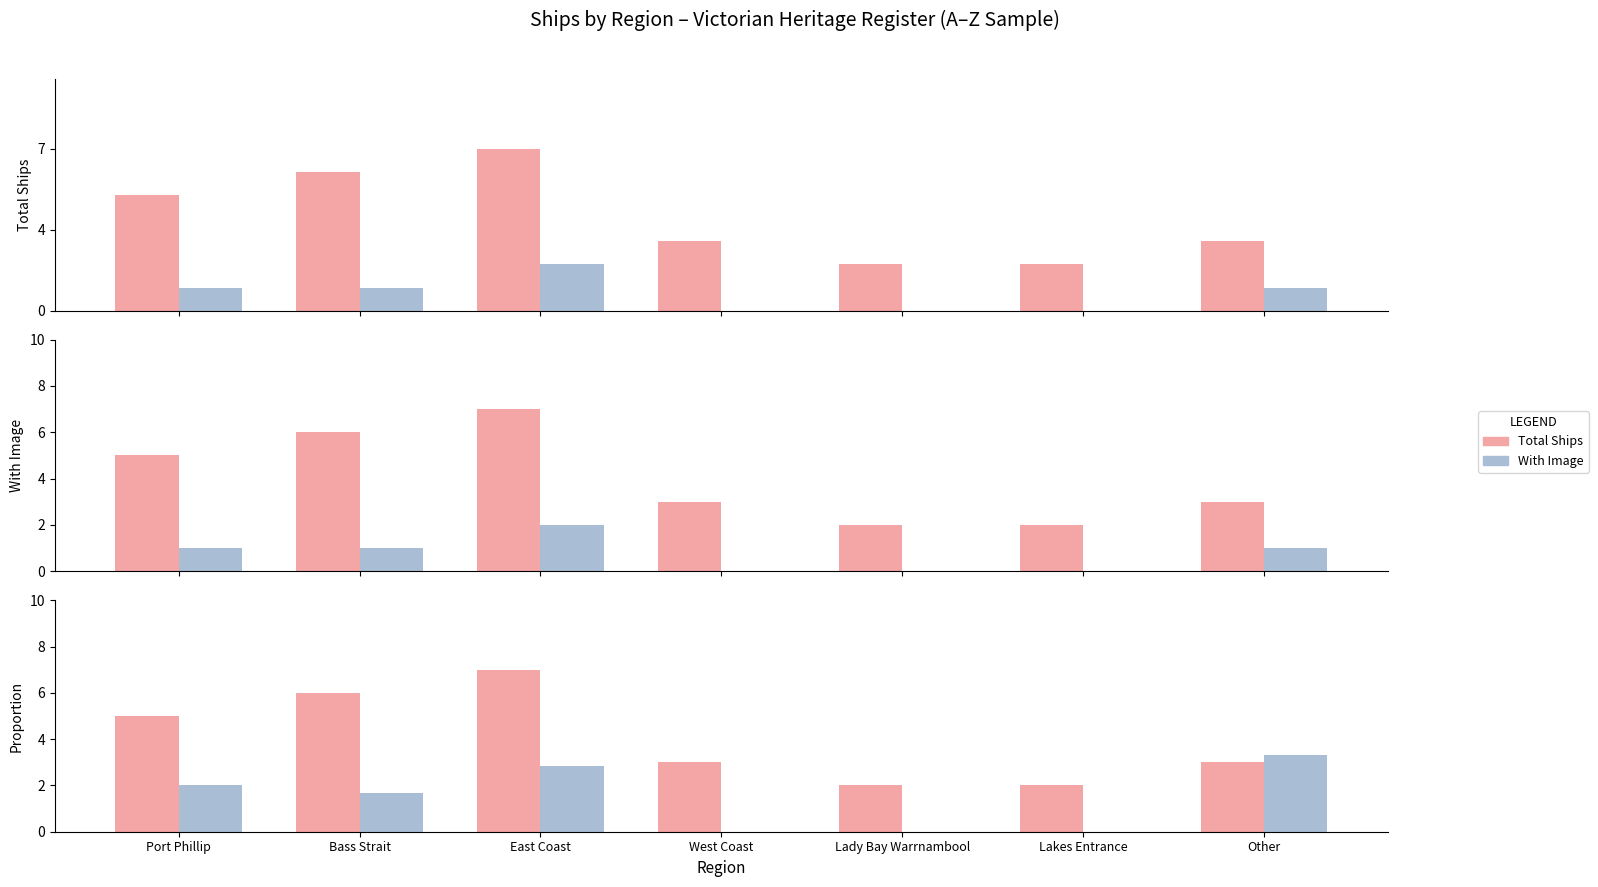

At which category does the chart reach its minimum across all series?

West Coast